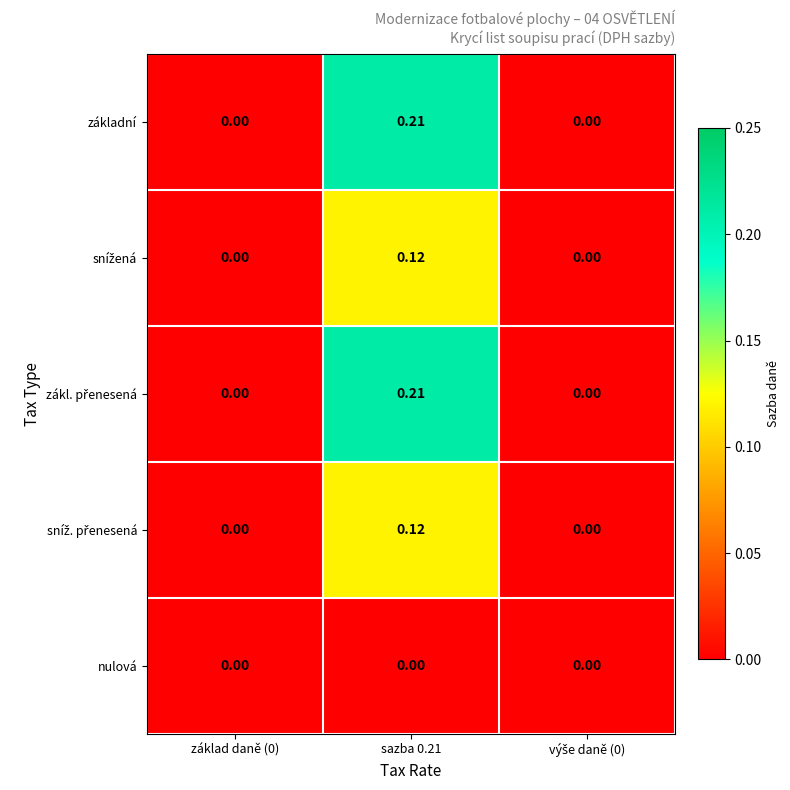

Which label corresponds to the smallest value in the chart?

základ daně (0)